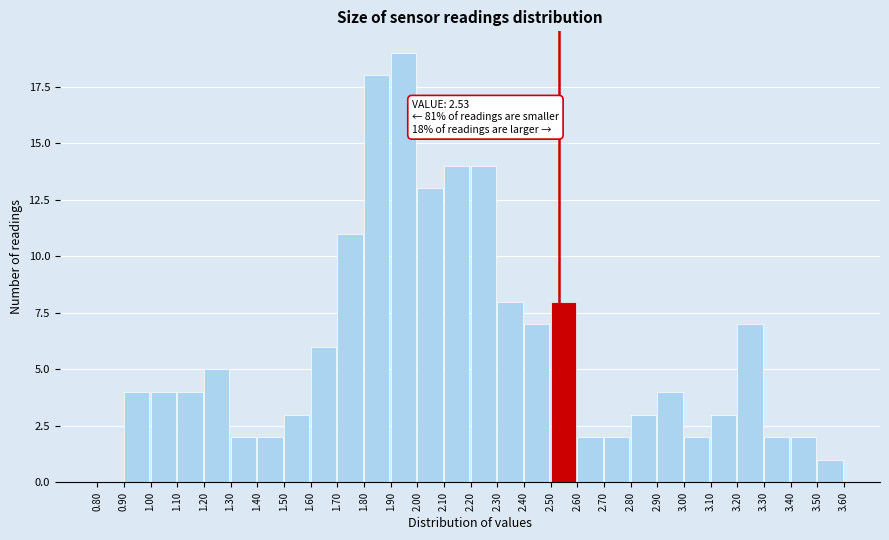

Which range on the x-axis has the tallest bar?

1.90 to 2.00